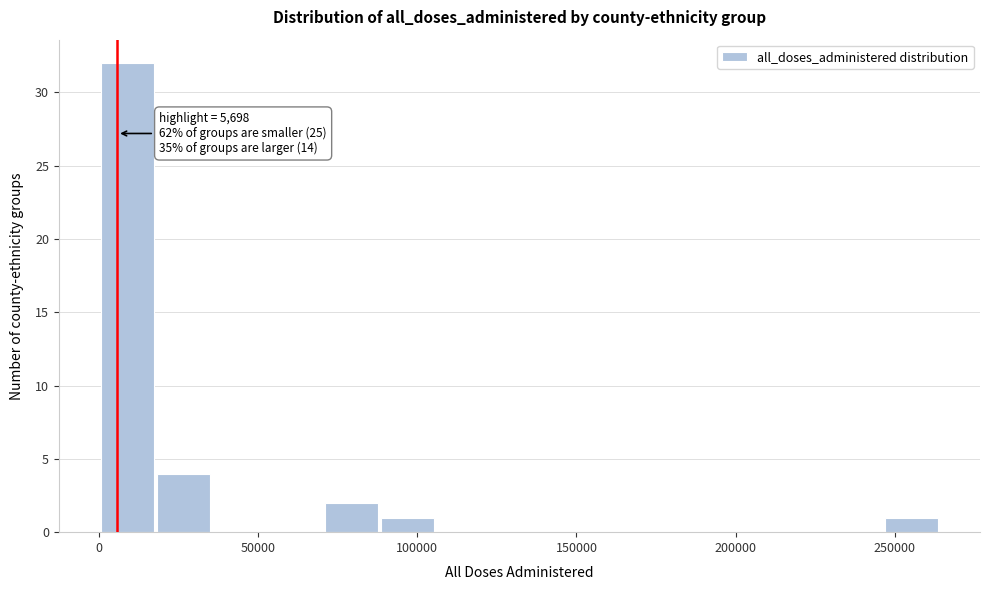

Read against the x-axis, roughly where is the centre of the tallest bar?

10000